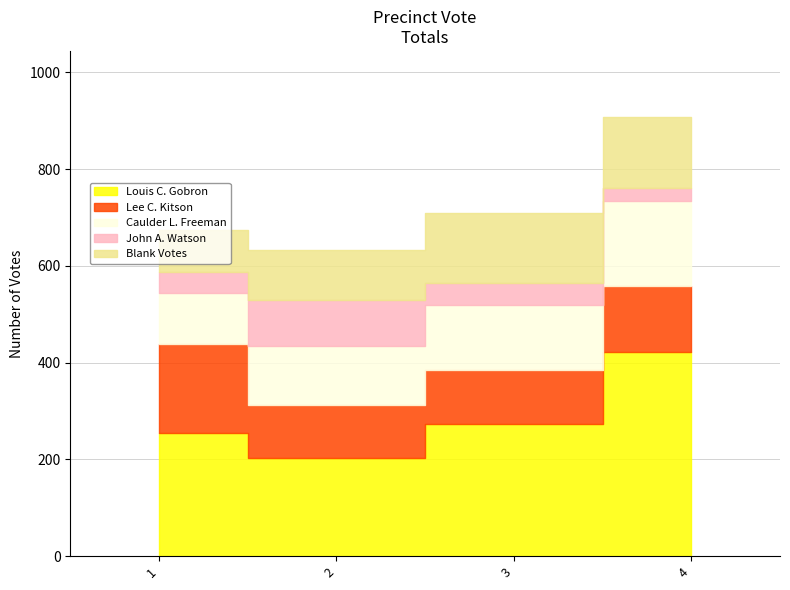

How many data points in Blank Votes are above 146?

1